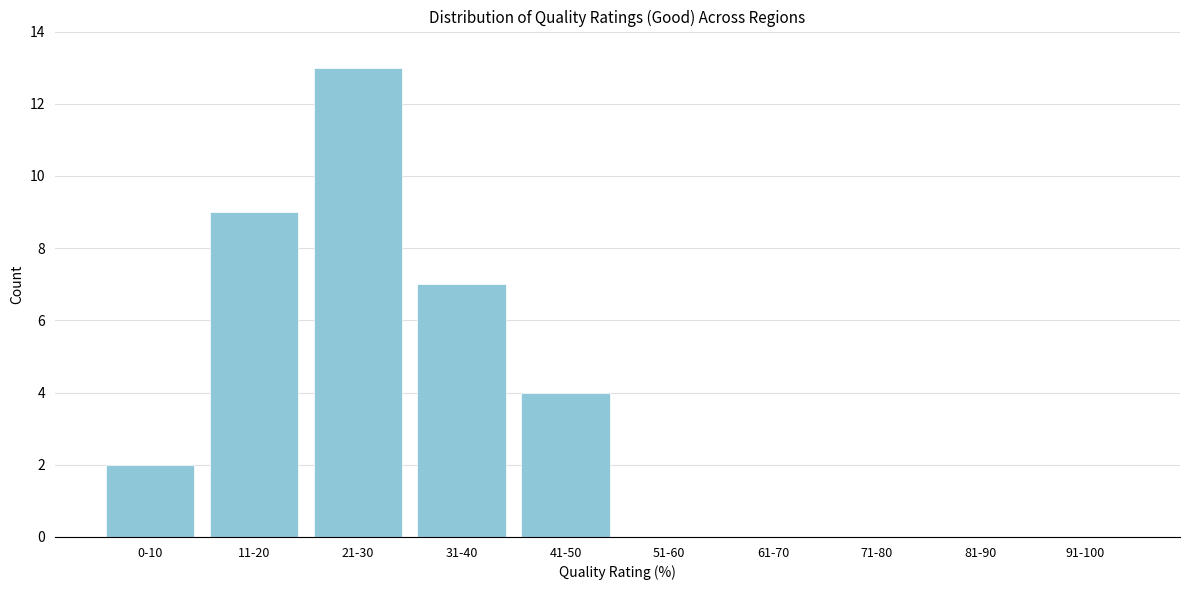

Reading left to right, extract all data points from this chart.

0-10=2	11-20=9	21-30=13	31-40=7	41-50=4	51-60=0	61-70=0	71-80=0	81-90=0	91-100=0